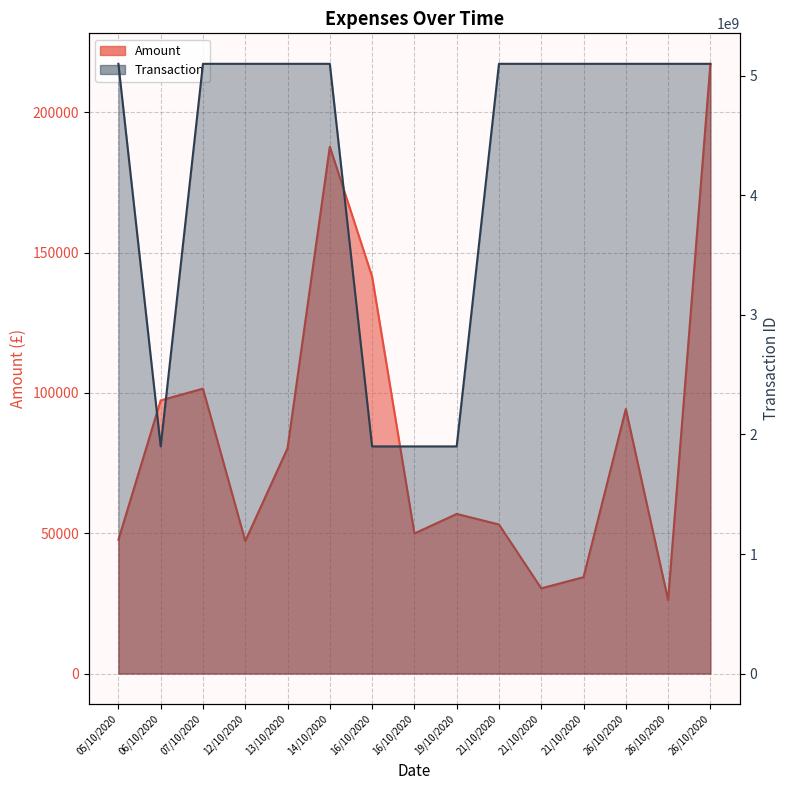

Which has a higher value, 05/10/2020 or 14/10/2020?

14/10/2020